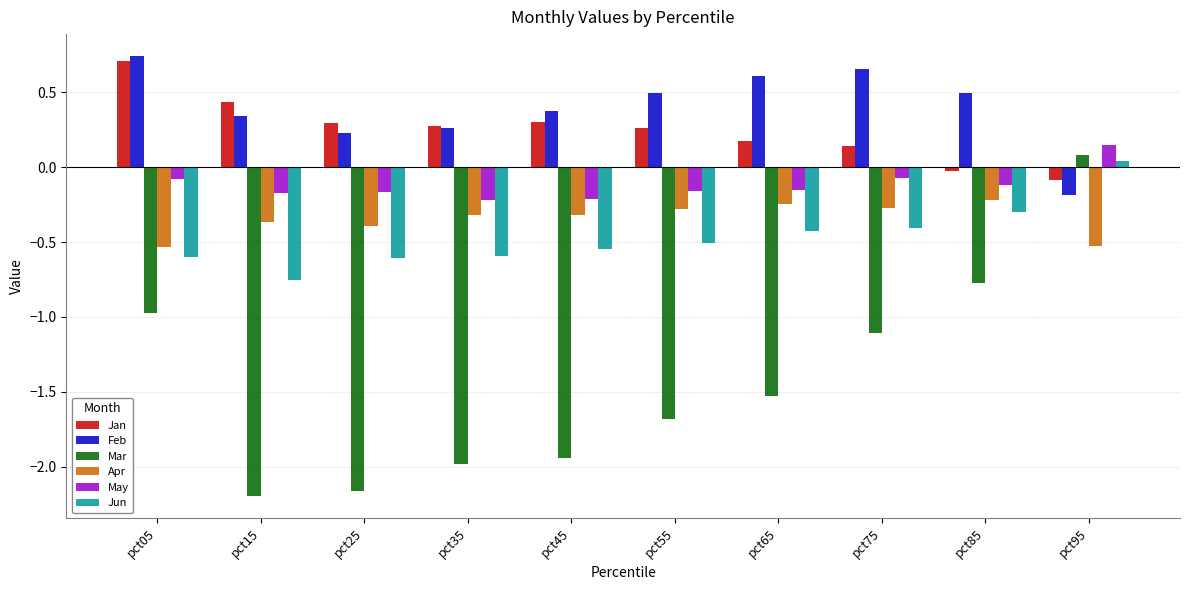

Is it true that Jan equals 0.1 at pct75?

True